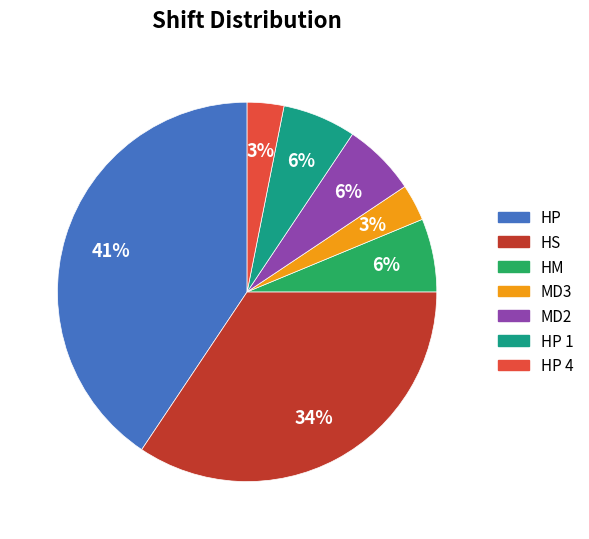

Is there a majority slice in this chart?

No